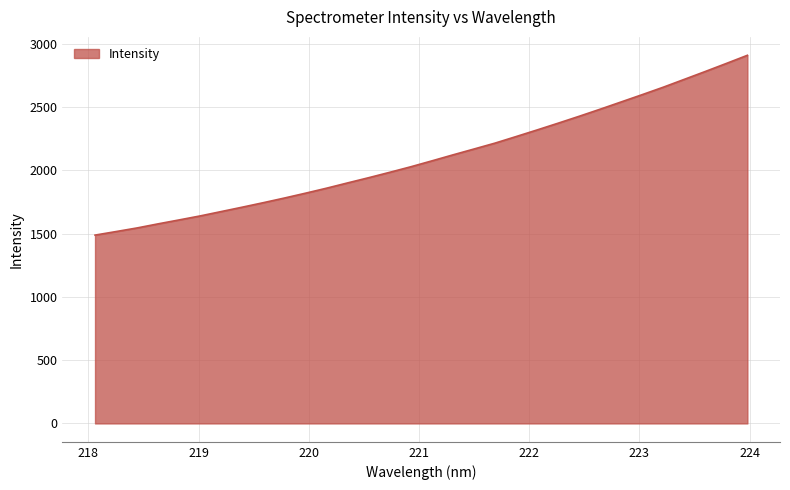

What is the difference between the maximum and minimum values?

1421.1